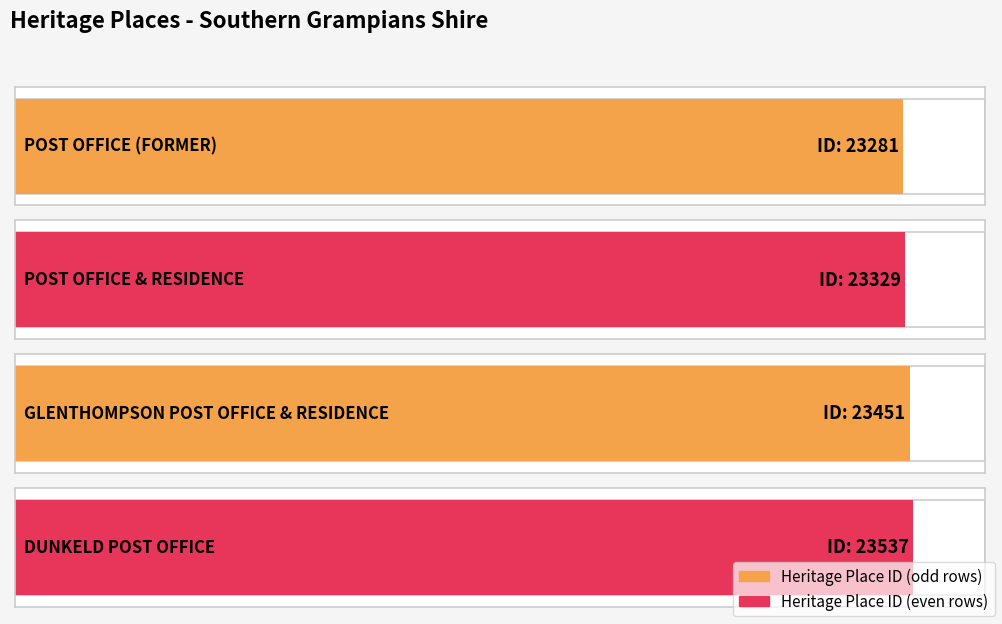

Reading left to right, transcribe all the data shown in this chart.

POST OFFICE (FORMER)=23281	POST OFFICE & RESIDENCE=23329	GLENTHOMPSON POST OFFICE & RESIDENCE=23451	DUNKELD POST OFFICE=23537